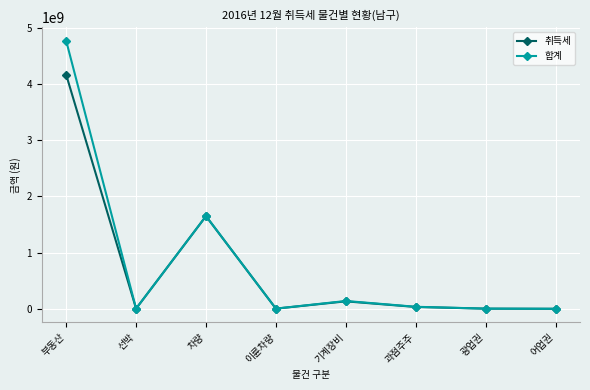

What is the label of the 2nd point from the left?

선박